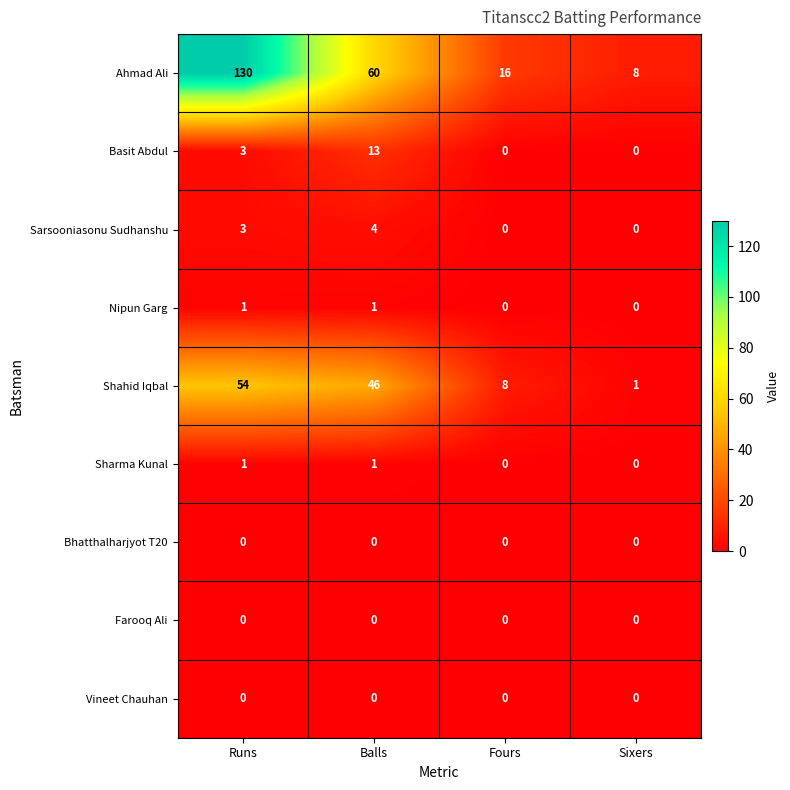

True or false: Ahmad Ali has a value of 28 at Fours.

False